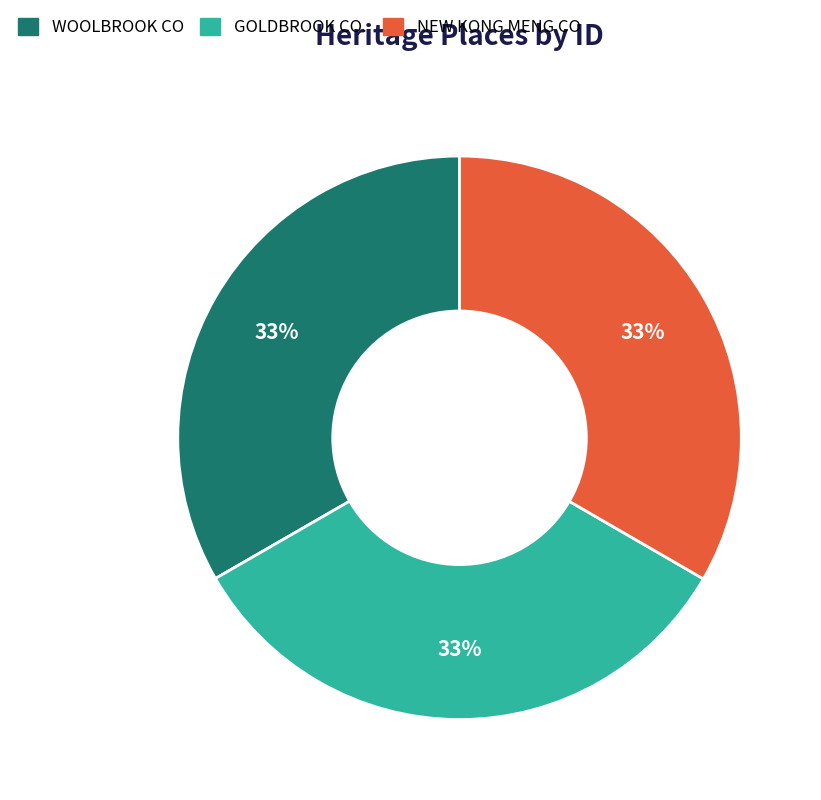

True or false: WOOLBROOK CO accounts for 43% of the total.

False